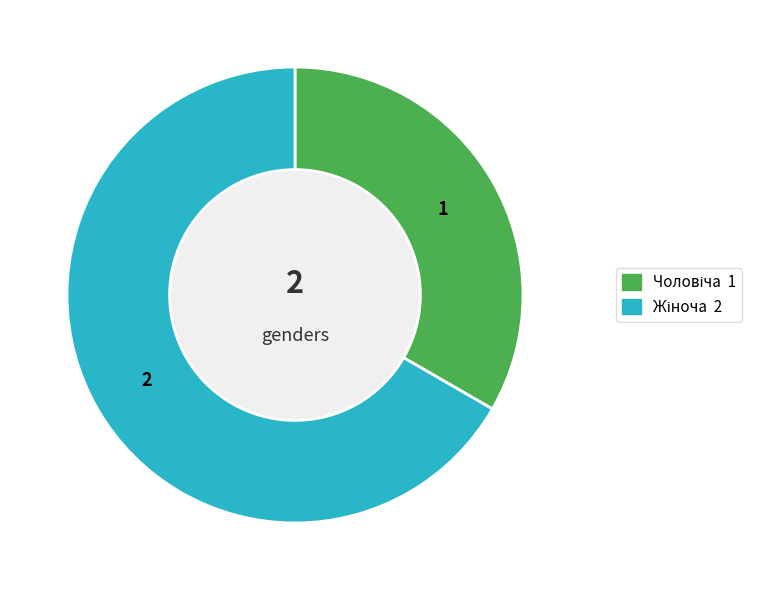

Is there any slice that represents more than half of the pie?

Yes